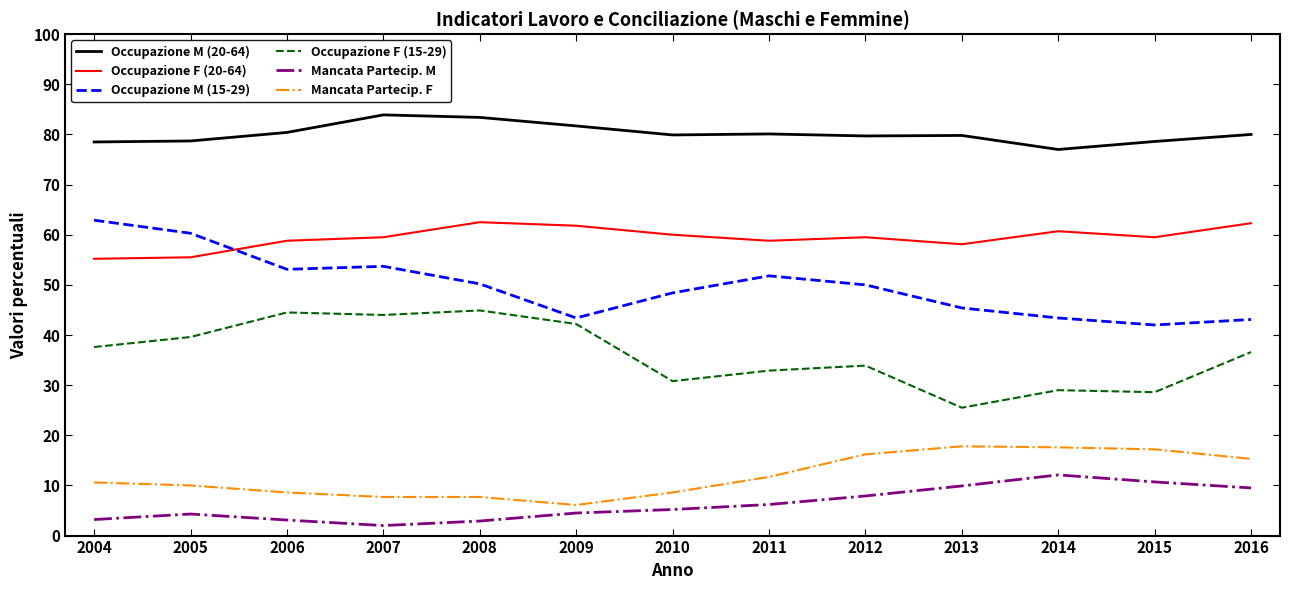

What is the difference between the second highest and minimum values in the Mancata Partecip. F series?

11.5